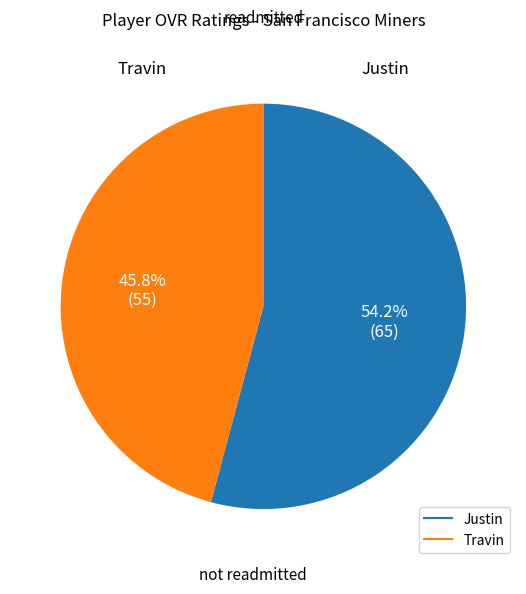

Is Justin the majority of the pie?

Yes